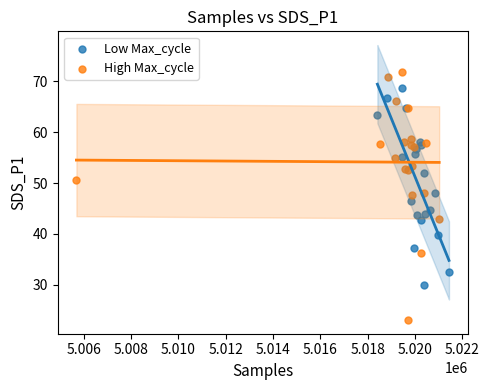

Which series reaches the maximum Y coordinate?

High Max_cycle